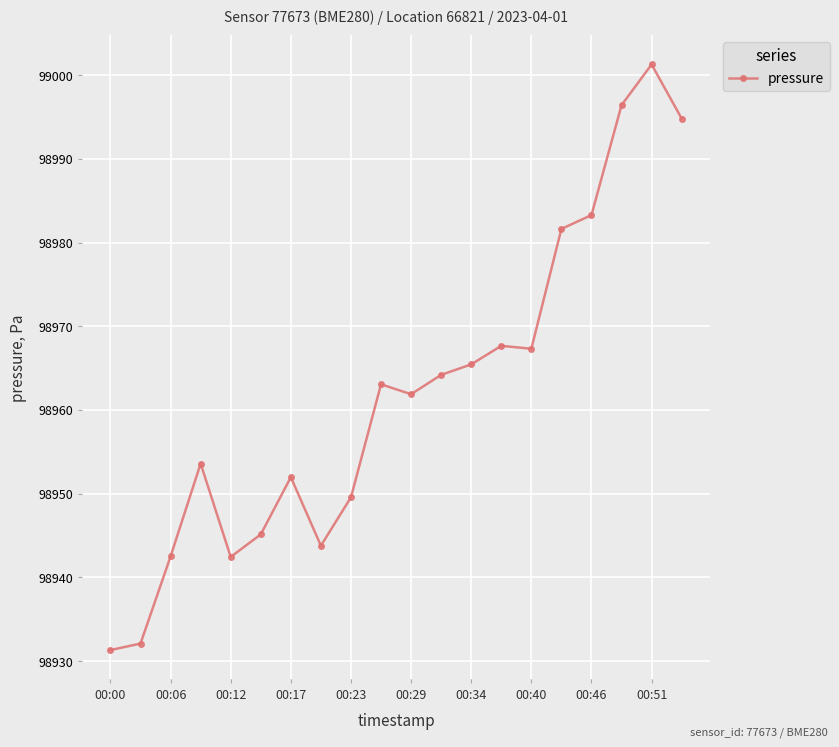

What is the minimum value shown in the chart?

98931.3